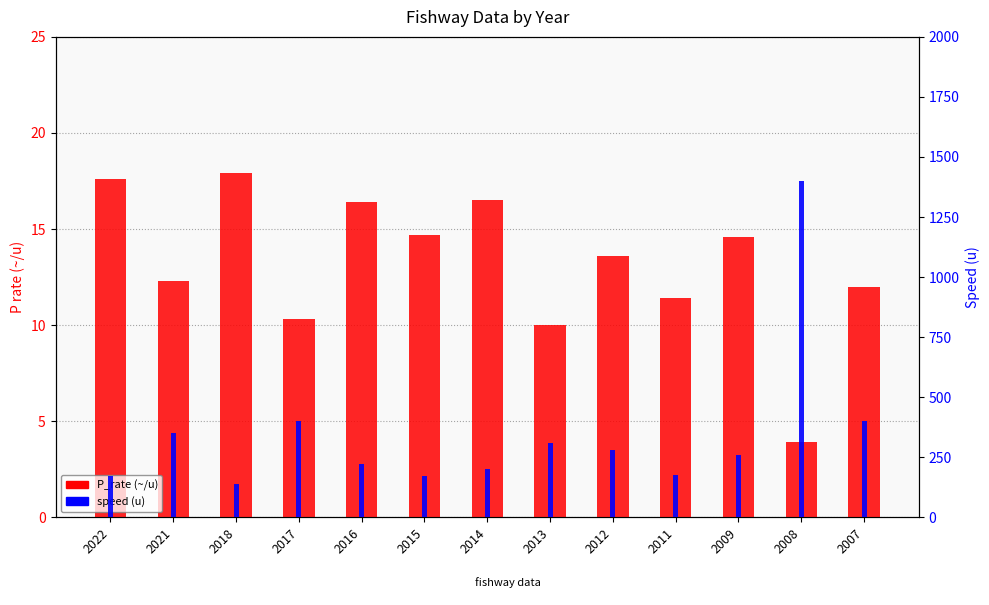

Are the bars horizontal?

No